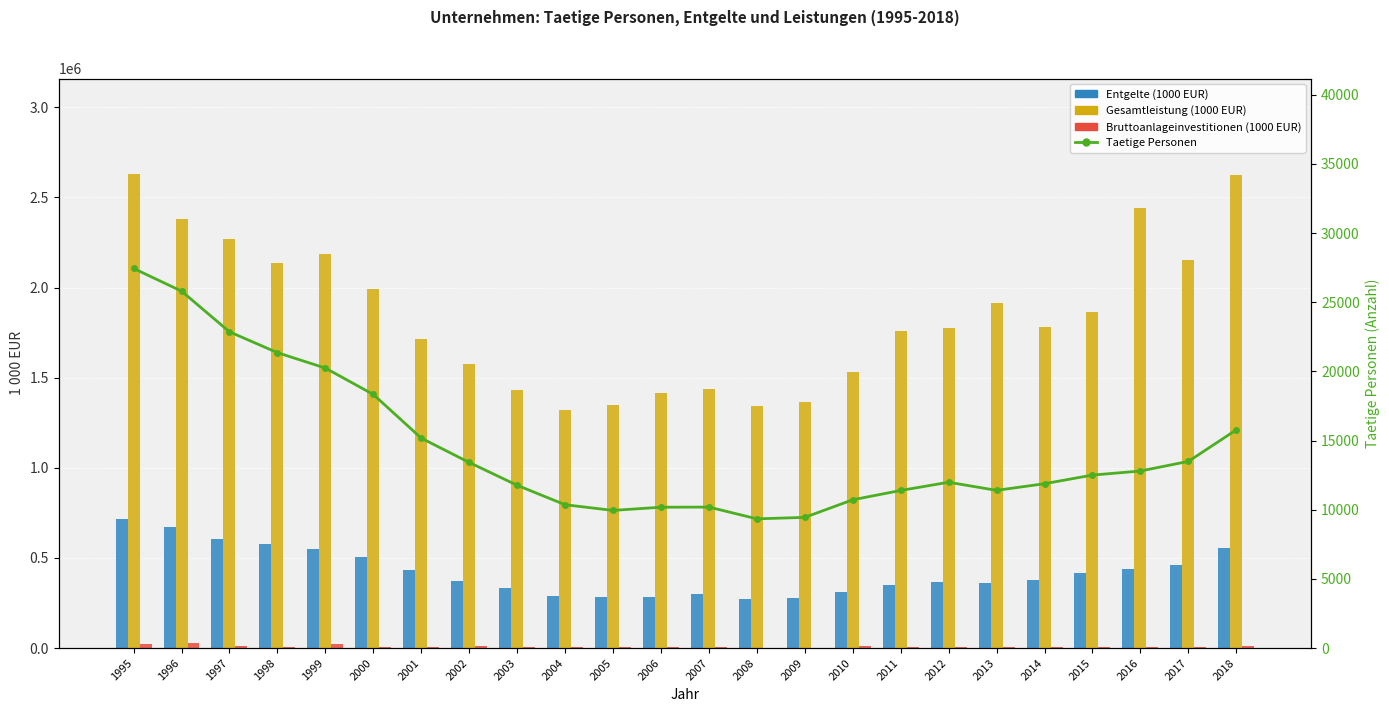

What is the sum of all Bruttoanlageinvestitionen (1000 EUR) values?

217855